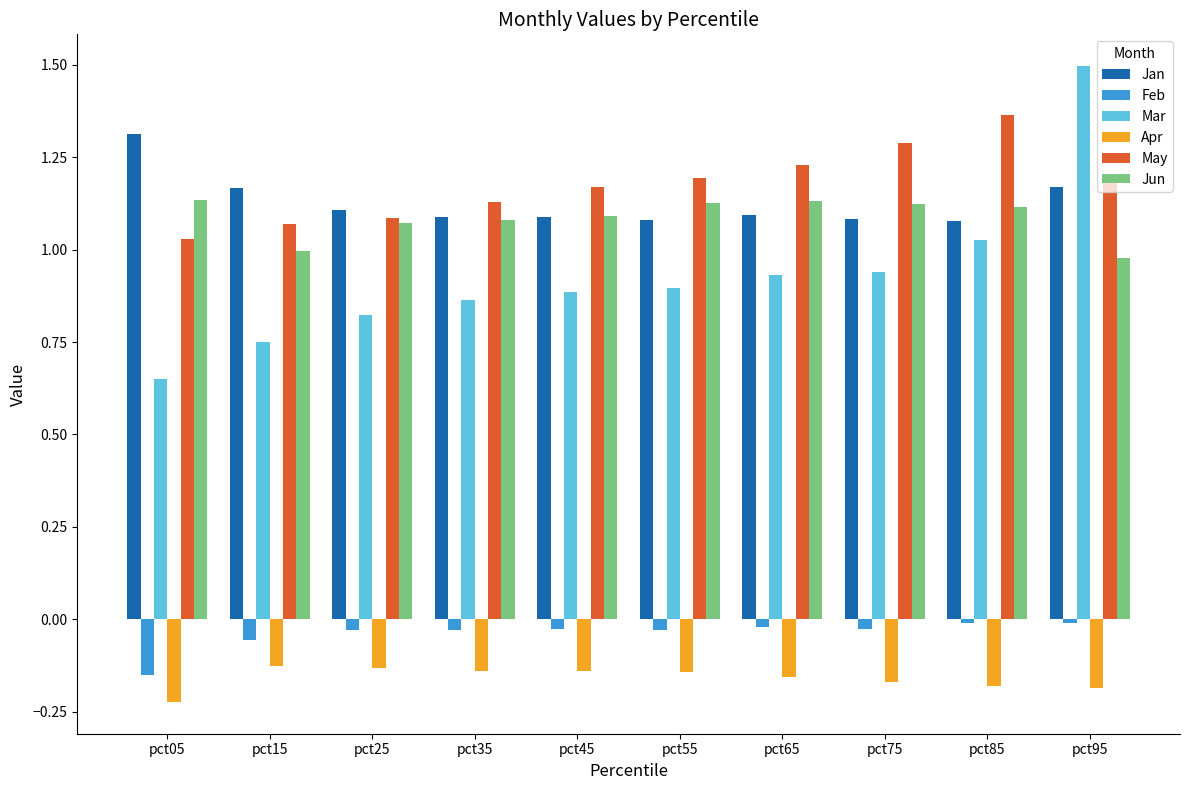

At which category is the sum across all series the highest?

pct95